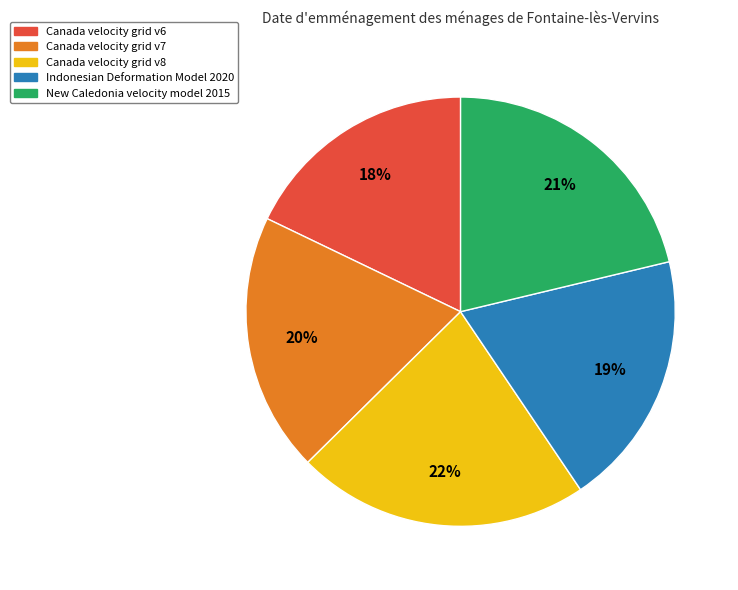

To the nearest percent, what is the average slice percentage?

20%